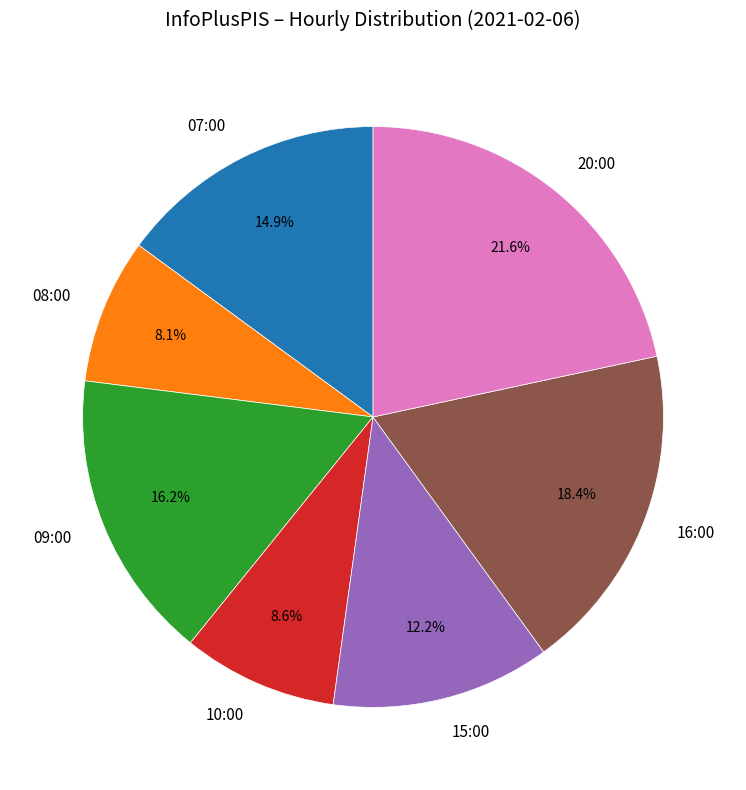

True or false: 16:00 accounts for 29% of the total.

False